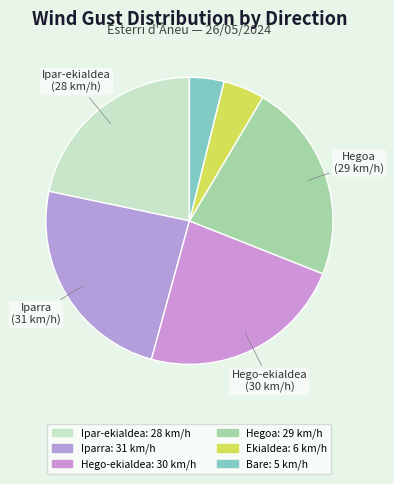

Rank the categories by value from lowest to highest.

Bare, Ekialdea, Ipar-ekialdea, Hegoa, Hego-ekialdea, Iparra